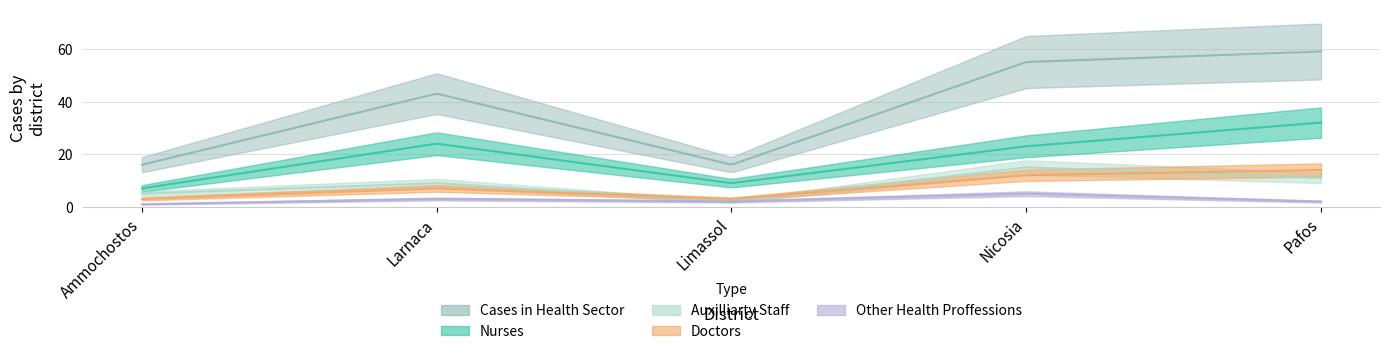

At which label does Nurses reach its minimum?

Ammochostos